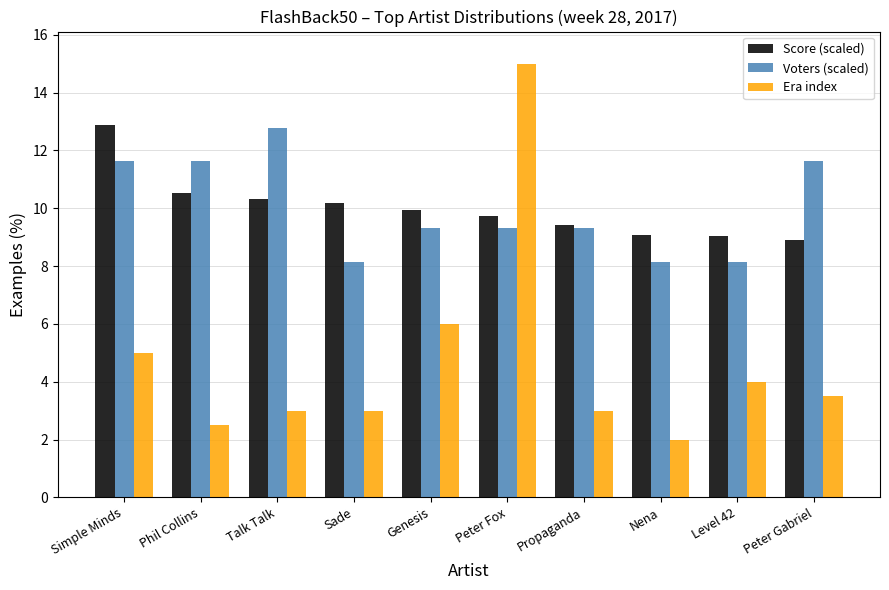

What is the minimum value for Era index?

2.0